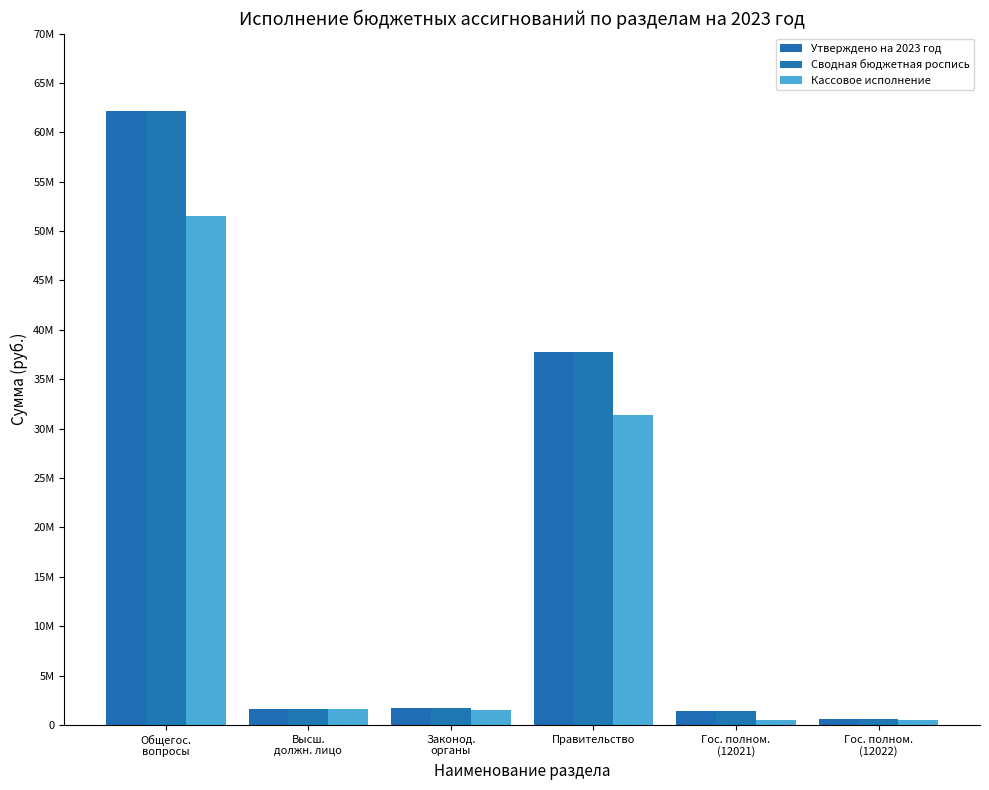

The value of Сводная бюджетная роспись at Правительство is 37724930.0. True or false?

True